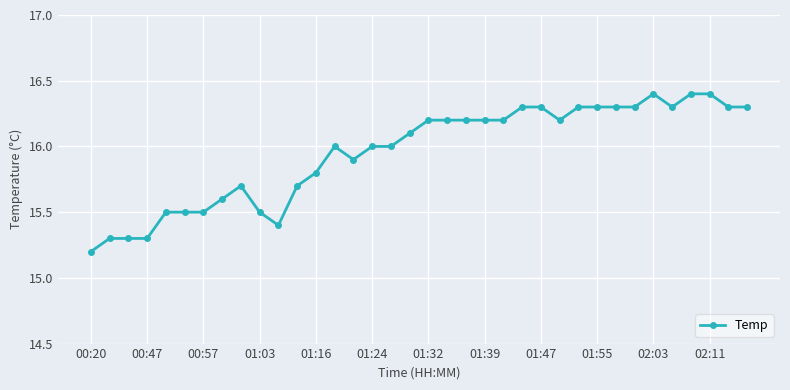

What is the value of the 29th point from the left?

16.3